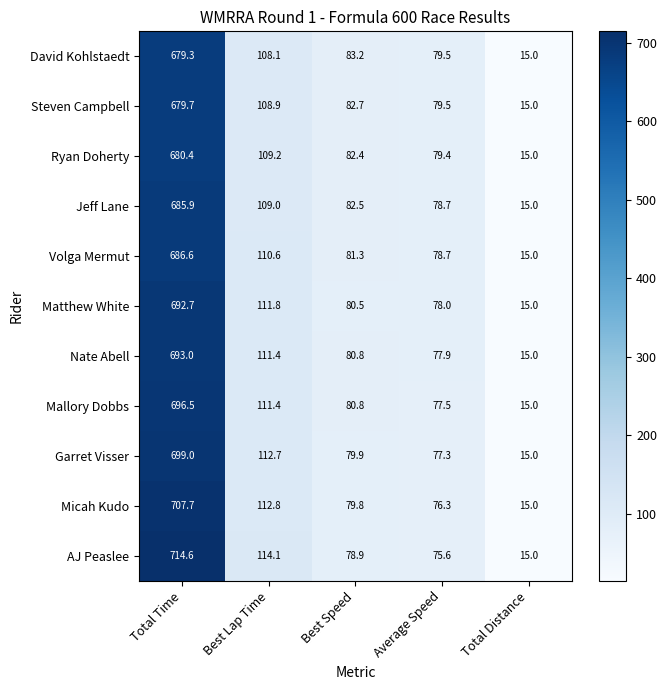

The David Kohlstaedt series shows 108.1 at Best Lap Time. True or false?

True